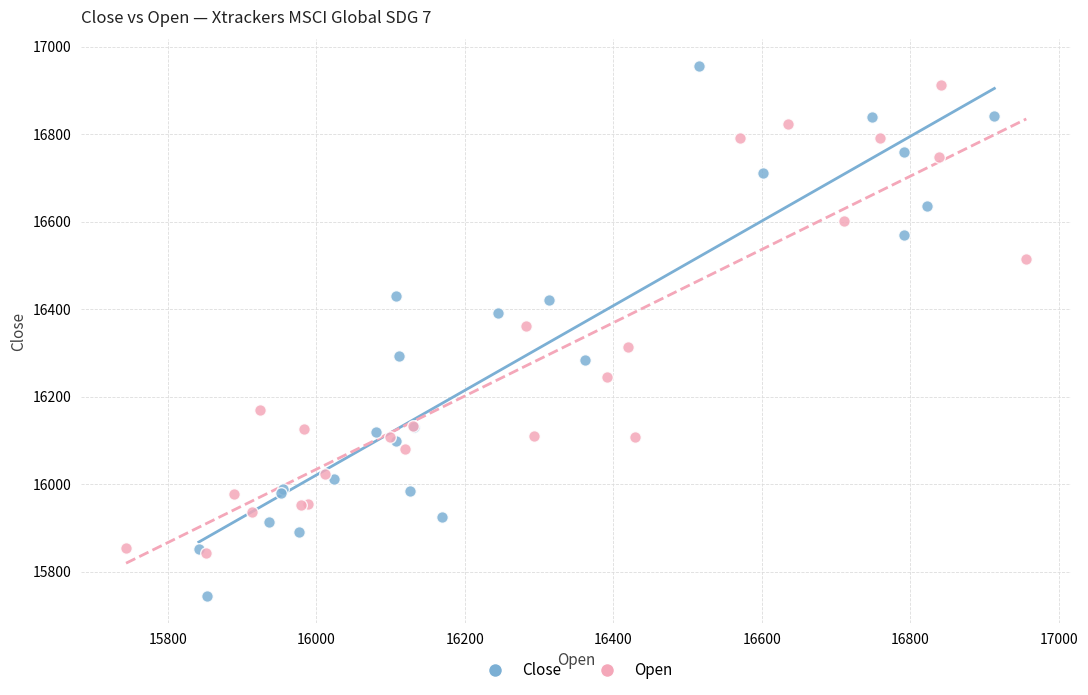

Which series has the widest spread of Y values?

Close